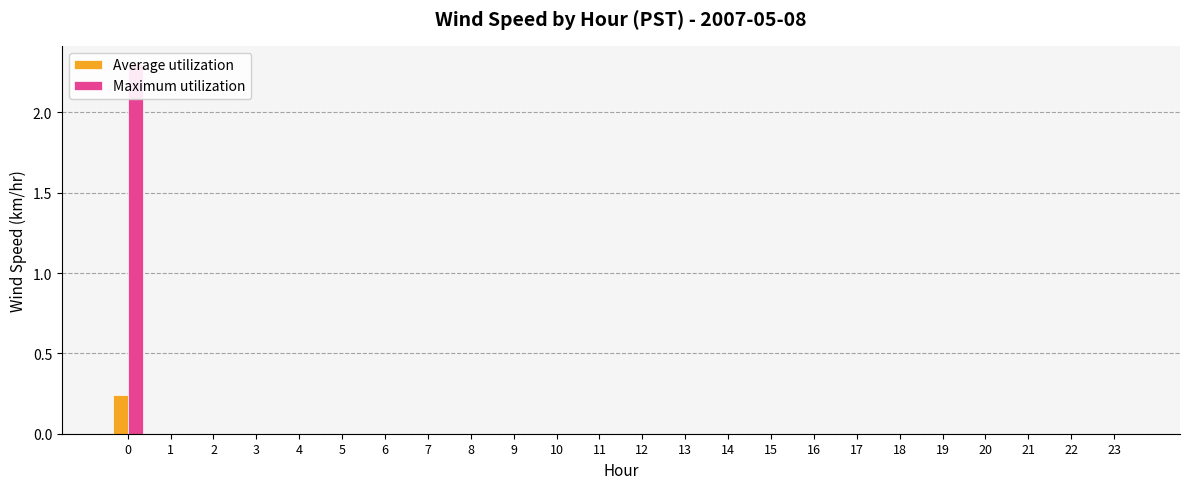

Between 0 and 19, which series saw the biggest shift?

Maximum utilization